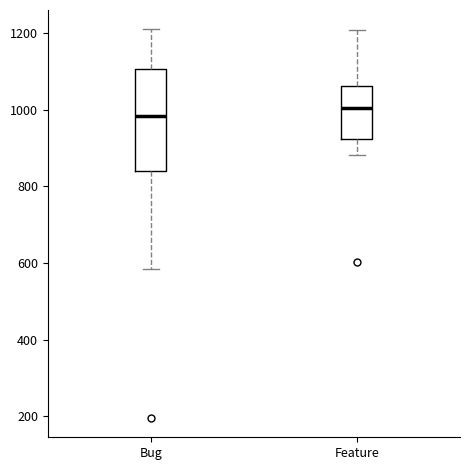

Which box has the lowest median line?

Bug